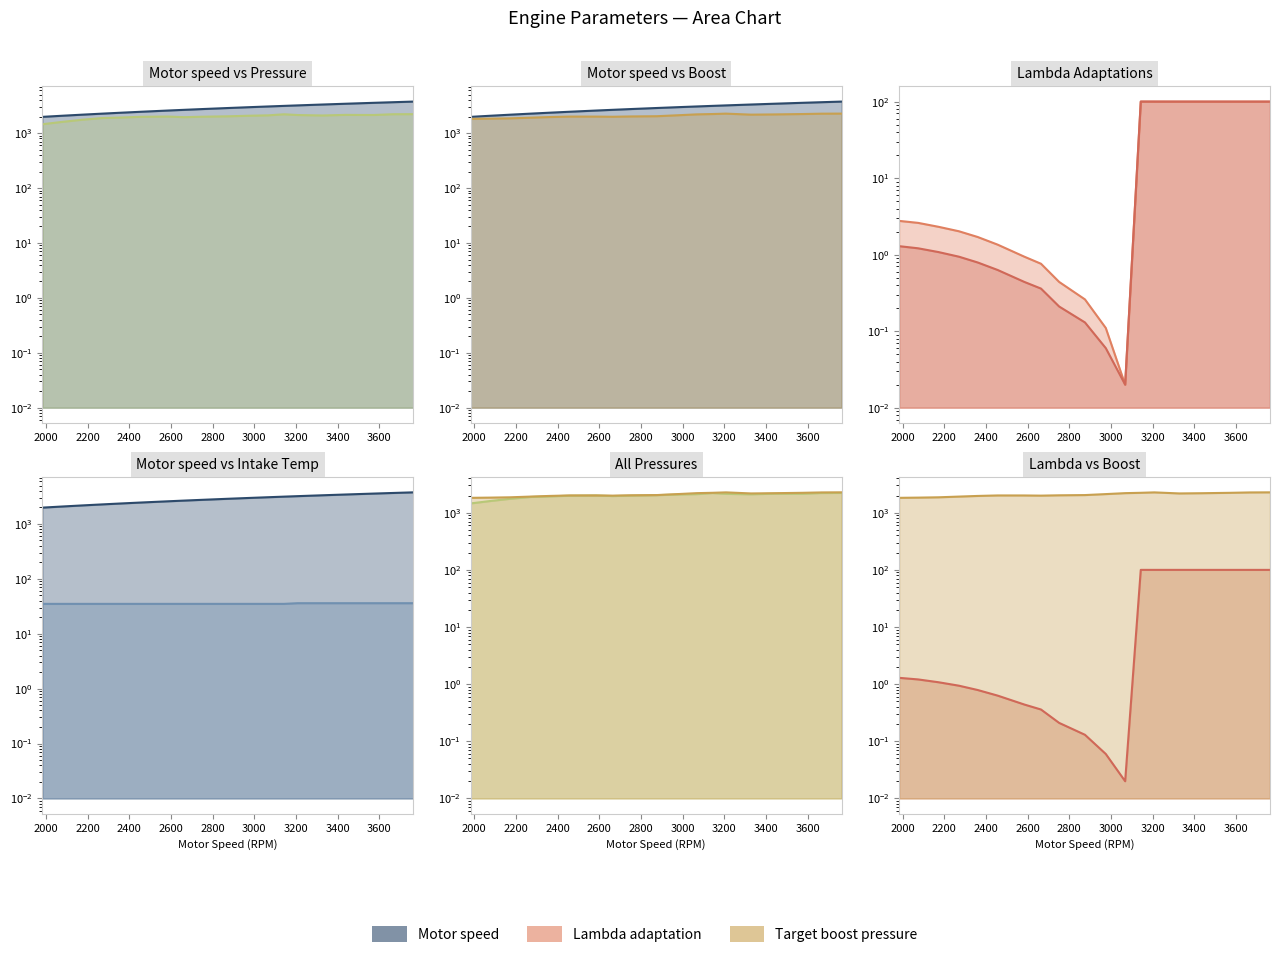

At which category does Adaptation multiplication Lambda bank 2 reach its first local valley?

3068